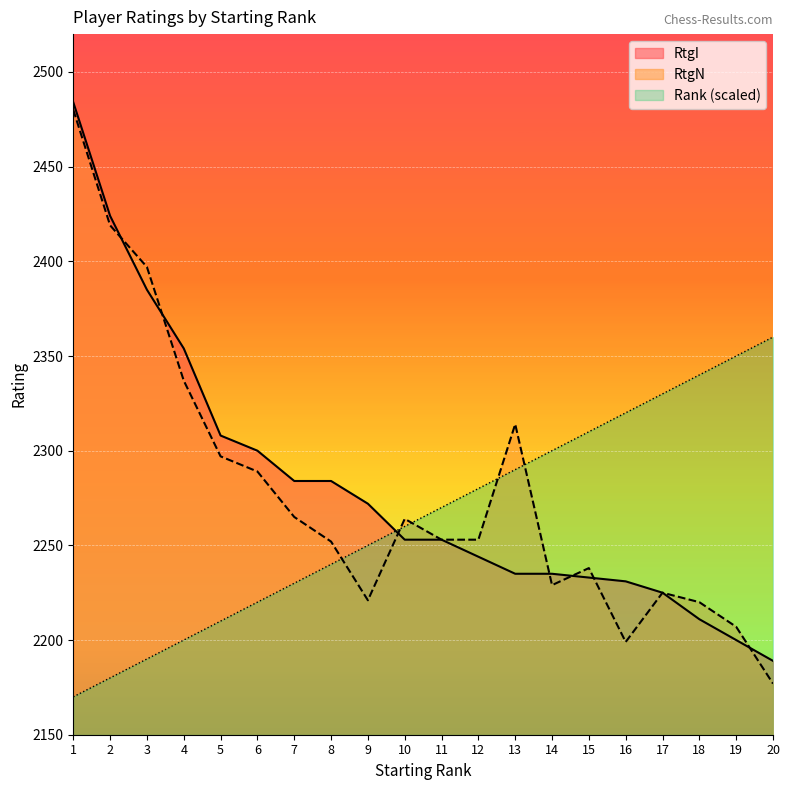

How many lines are shown in the chart?

3